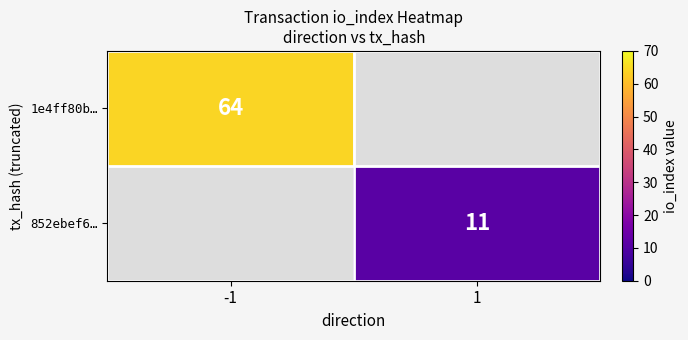

The value of 1e4ff80b… at -1 is 98.1. True or false?

False